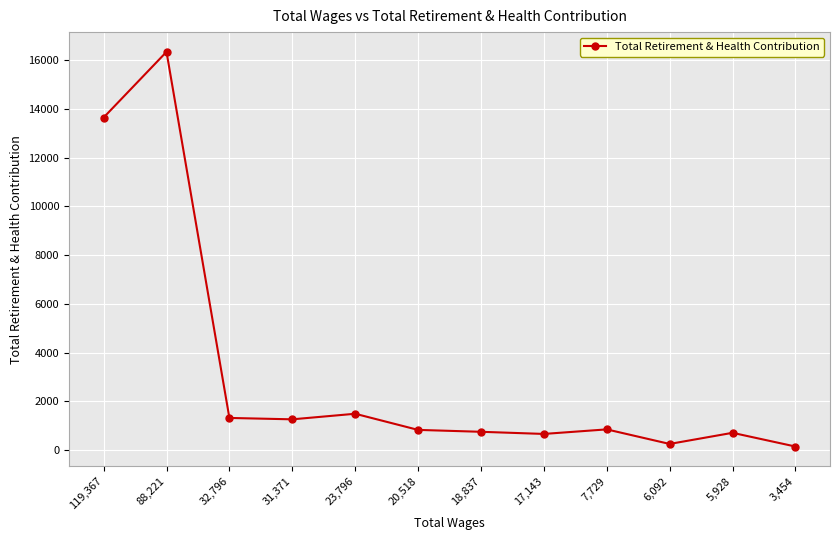

What is the label of the 6th point from the right?

18,837